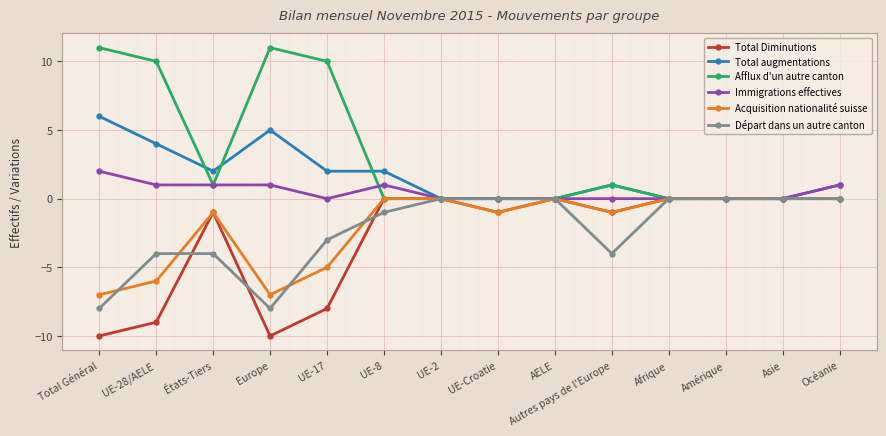

What is the minimum value shown in the chart?

-10